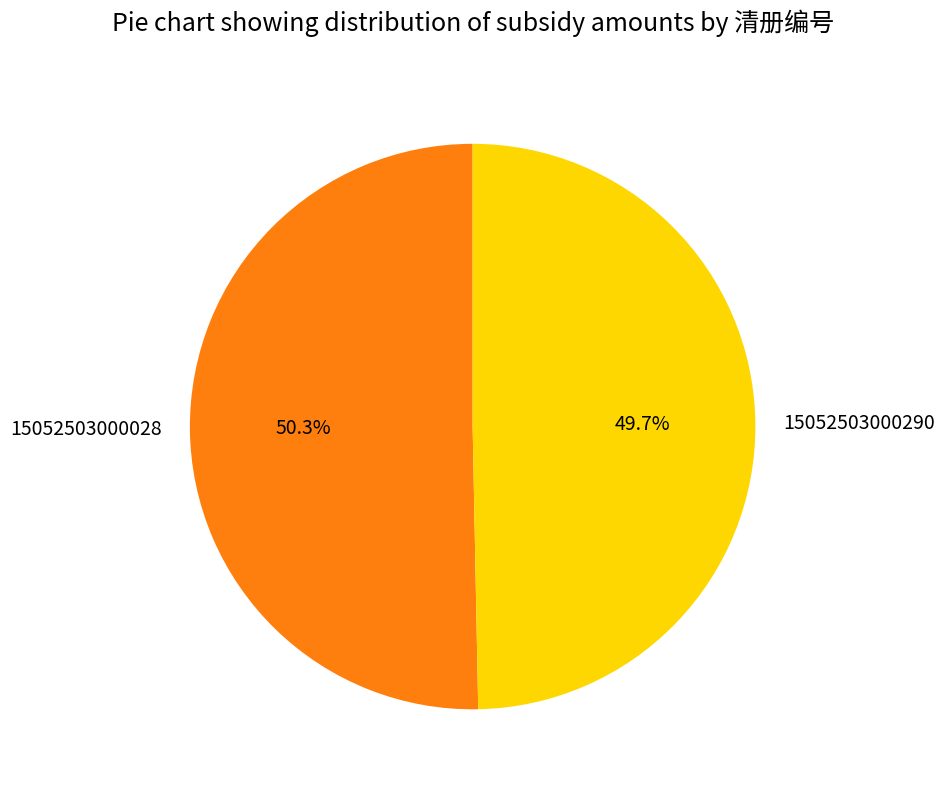

True or false: 15052503000290 accounts for 50% of the total.

True